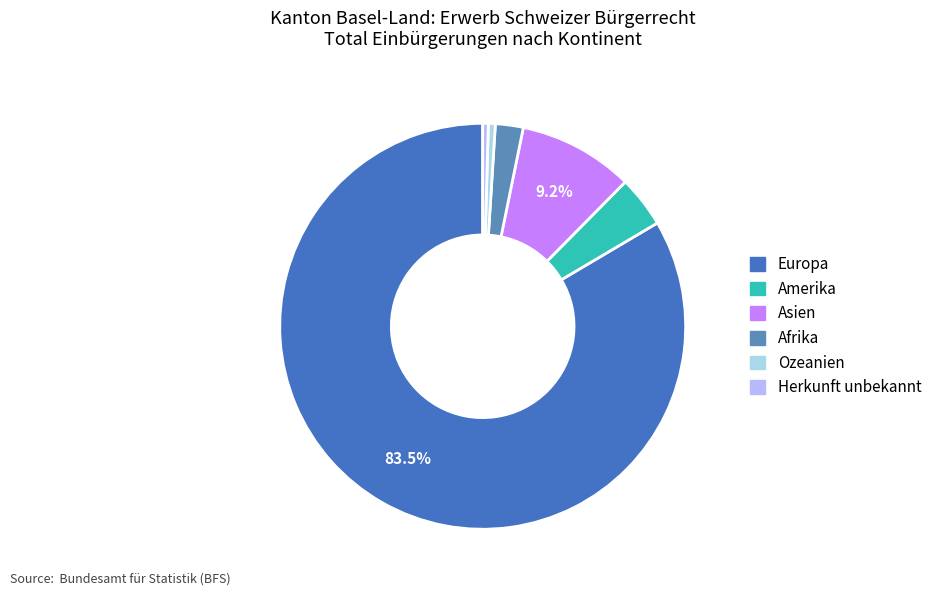

Which slice is the largest?

Europa